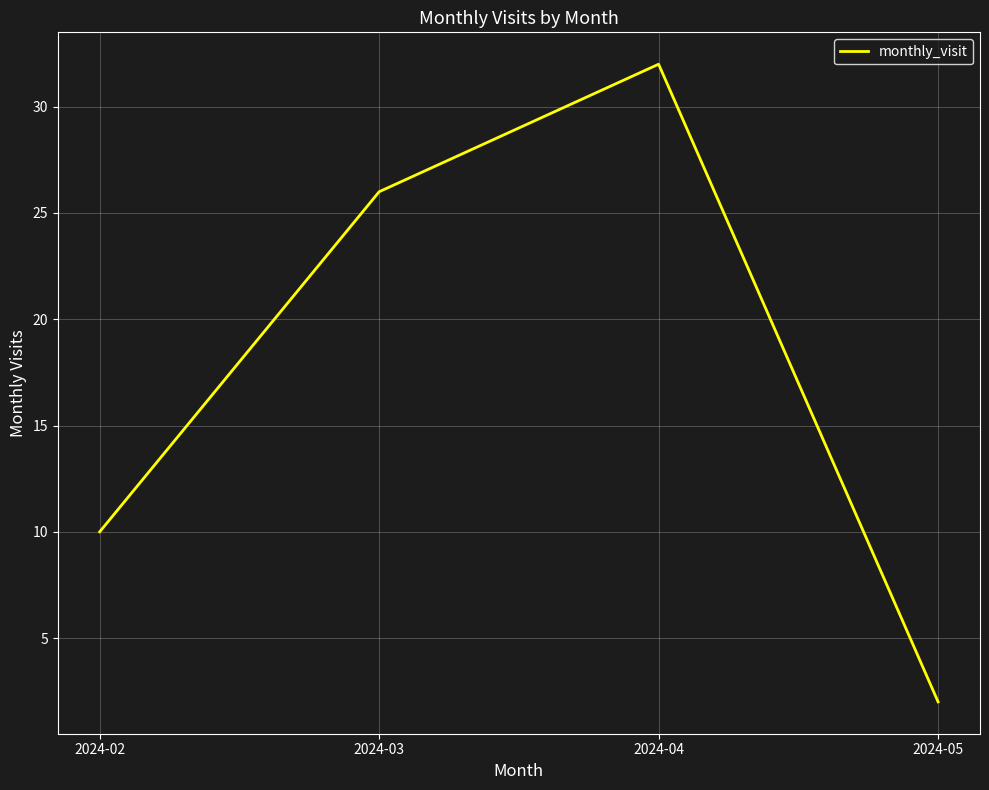

What is the change in value from 2024-02 to 2024-04?

+22